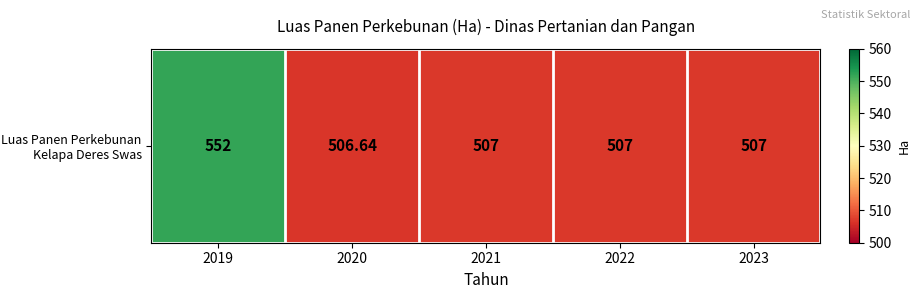

Rank the categories by value from lowest to highest.

2020, 2021, 2022, 2023, 2019